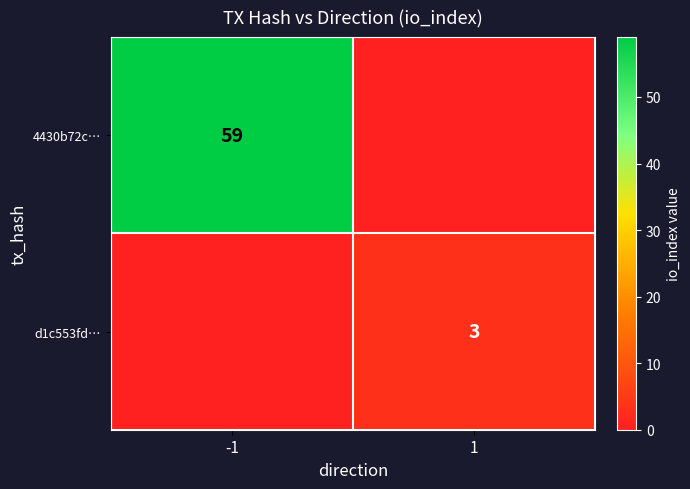

The 4430b72c… series shows 25 at -1. True or false?

False